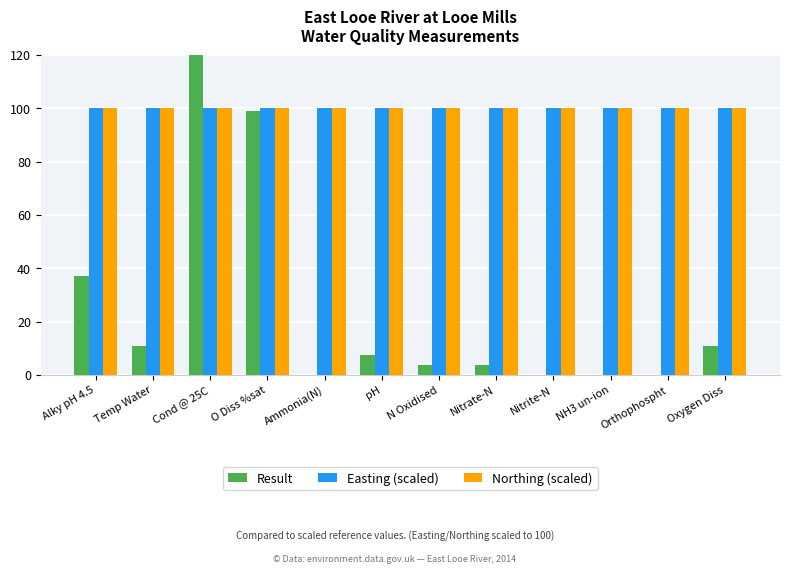

At which category is the sum across all series the highest?

Cond @ 25C